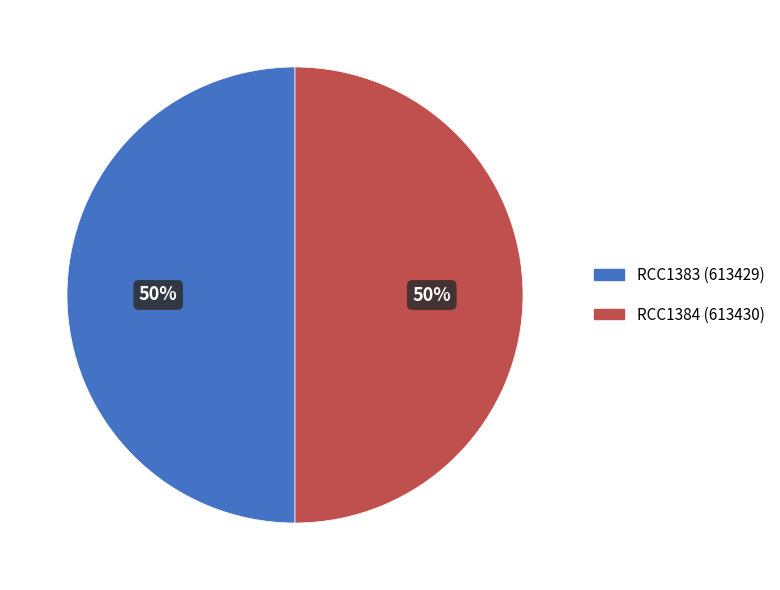

What is the ratio of the value at RCC1383 to the value at RCC1384?

1.0